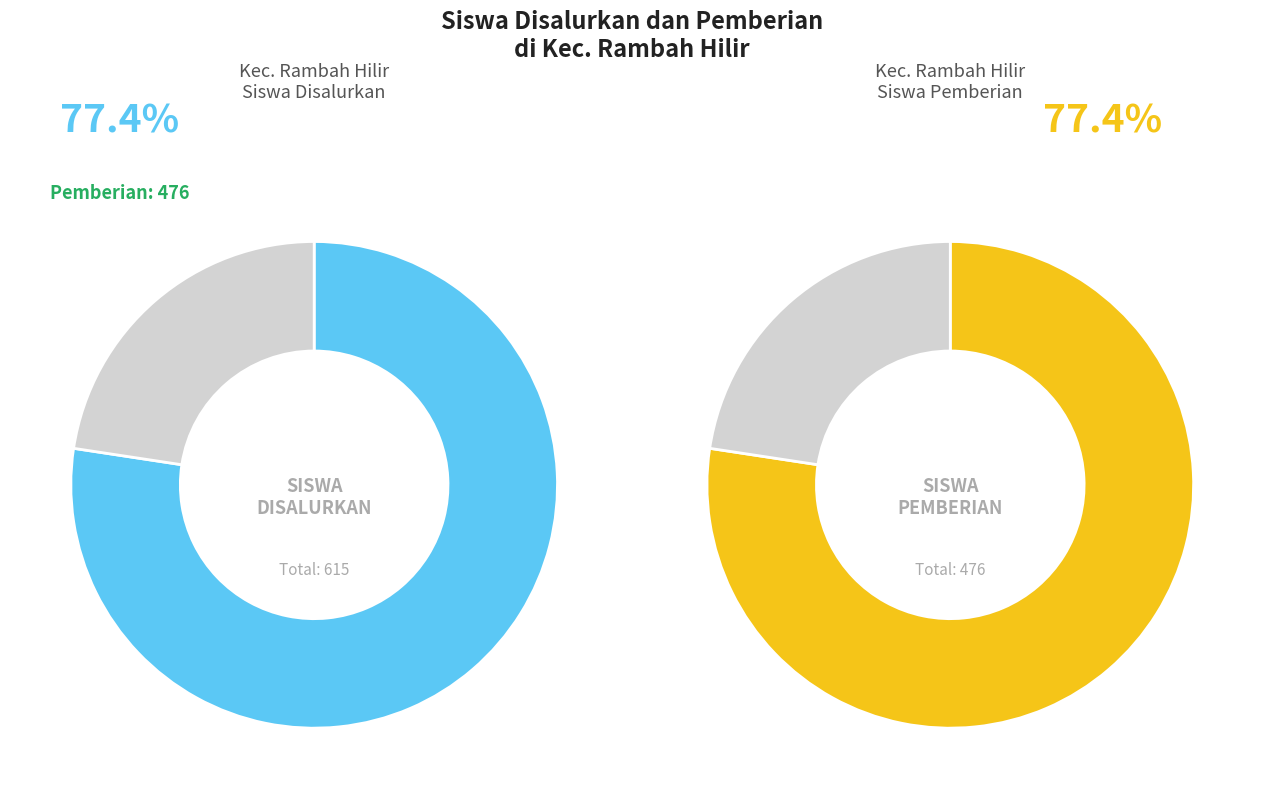

True or false: SMP NEGERI 10 RAMBAH HILIR accounts for 12% of the total.

False